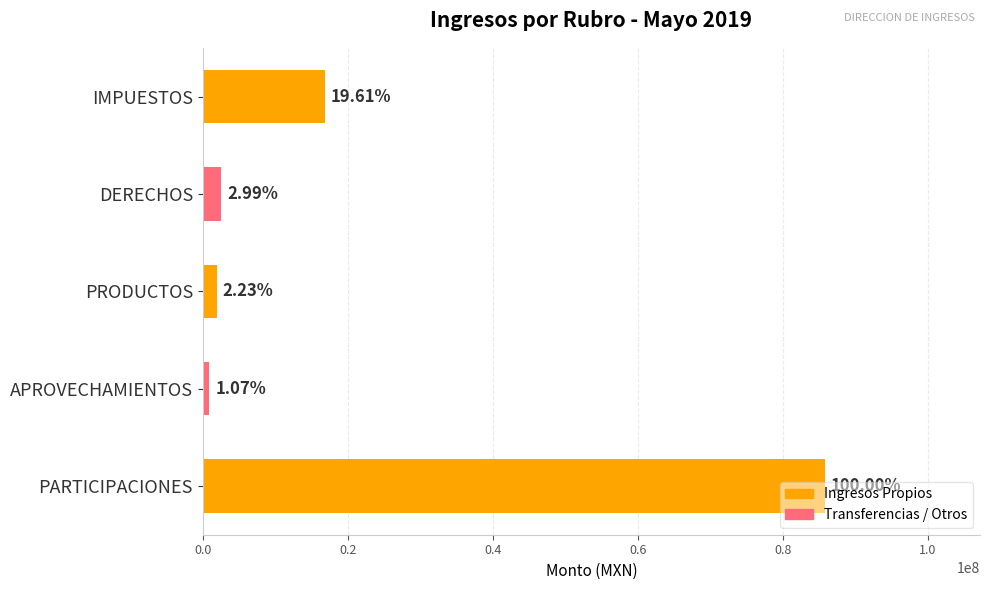

What is the difference between the maximum and minimum values?

84846462.3